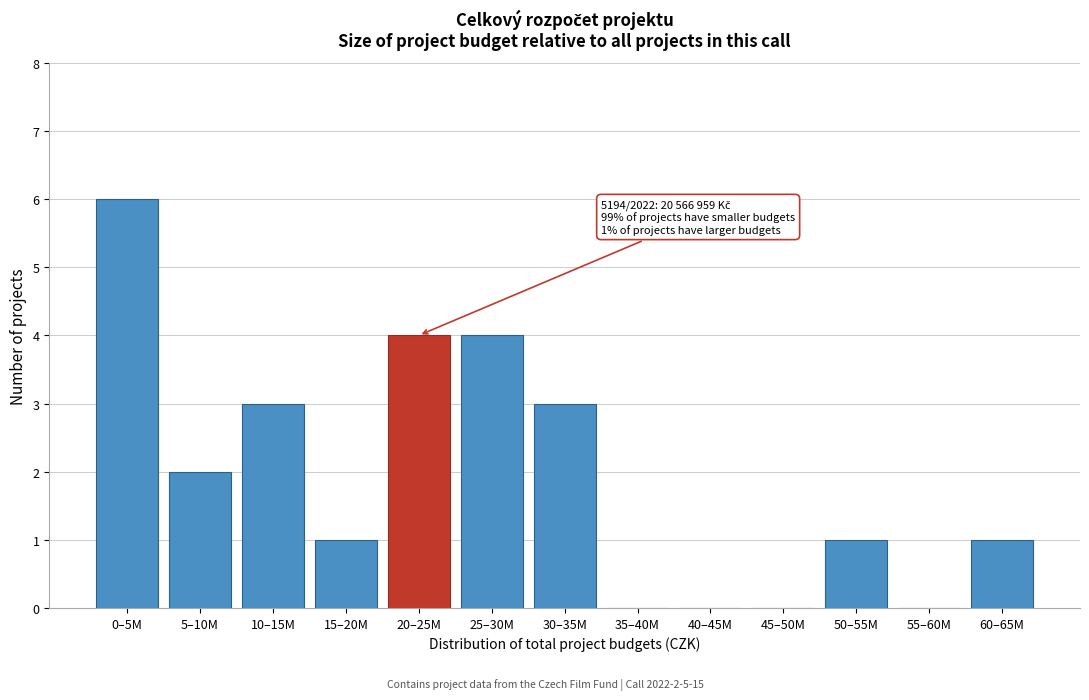

Reading right to left, what are all the values shown in this chart?

60–65M=1	55–60M=0	50–55M=1	45–50M=0	40–45M=0	35–40M=0	30–35M=3	25–30M=4	20–25M=4	15–20M=1	10–15M=3	5–10M=2	0–5M=6